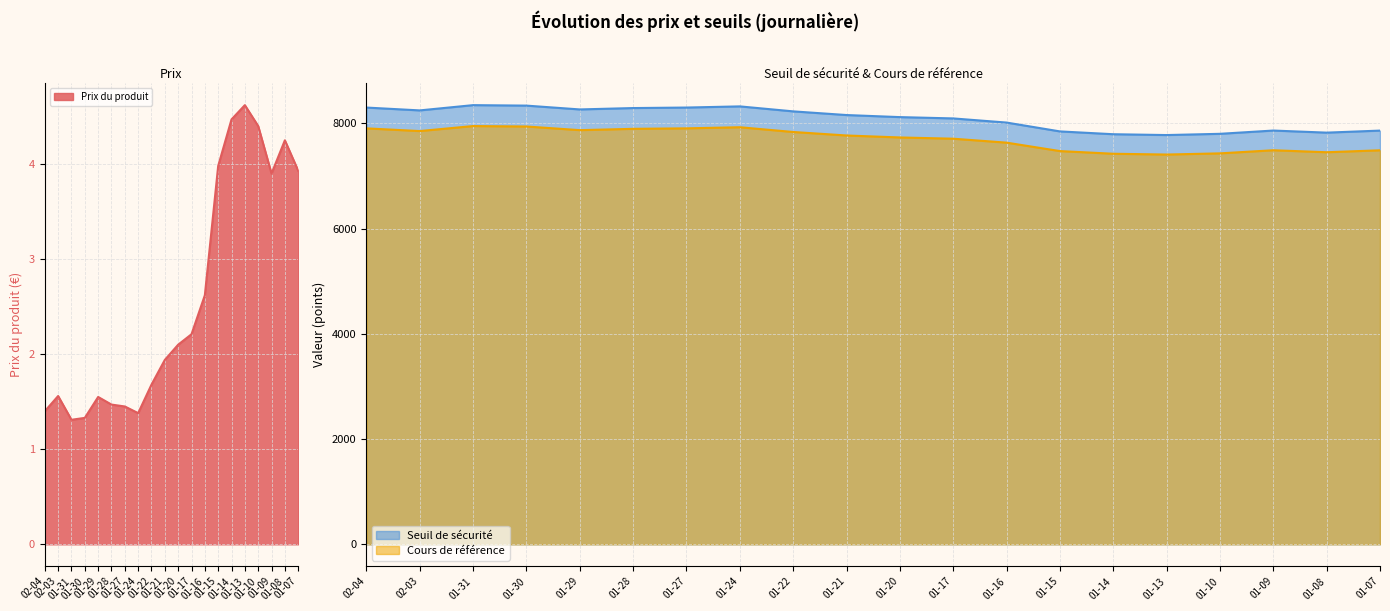

List the series in order of their peak value, highest first.

Seuil de sécurité_line, Cours de référence_line, Prix du produit_line